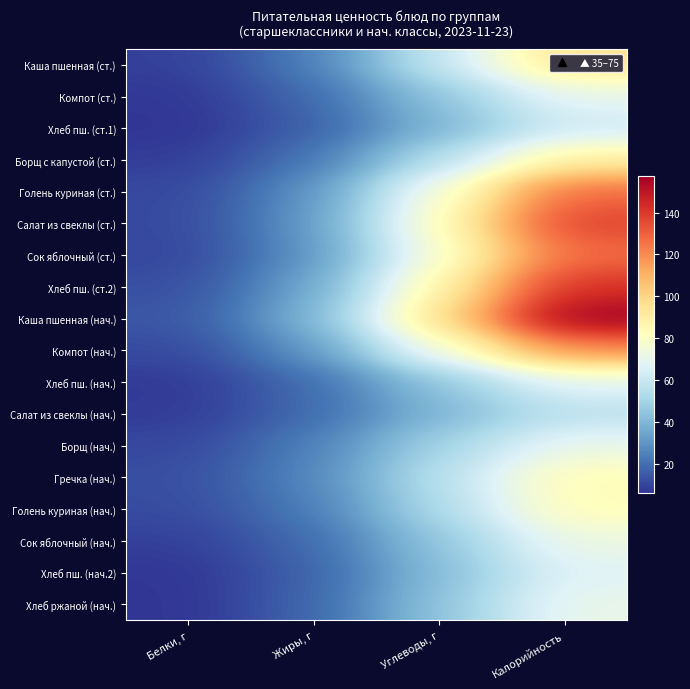

Which series has the largest range (max minus min)?

Каша пшенная (нач.)